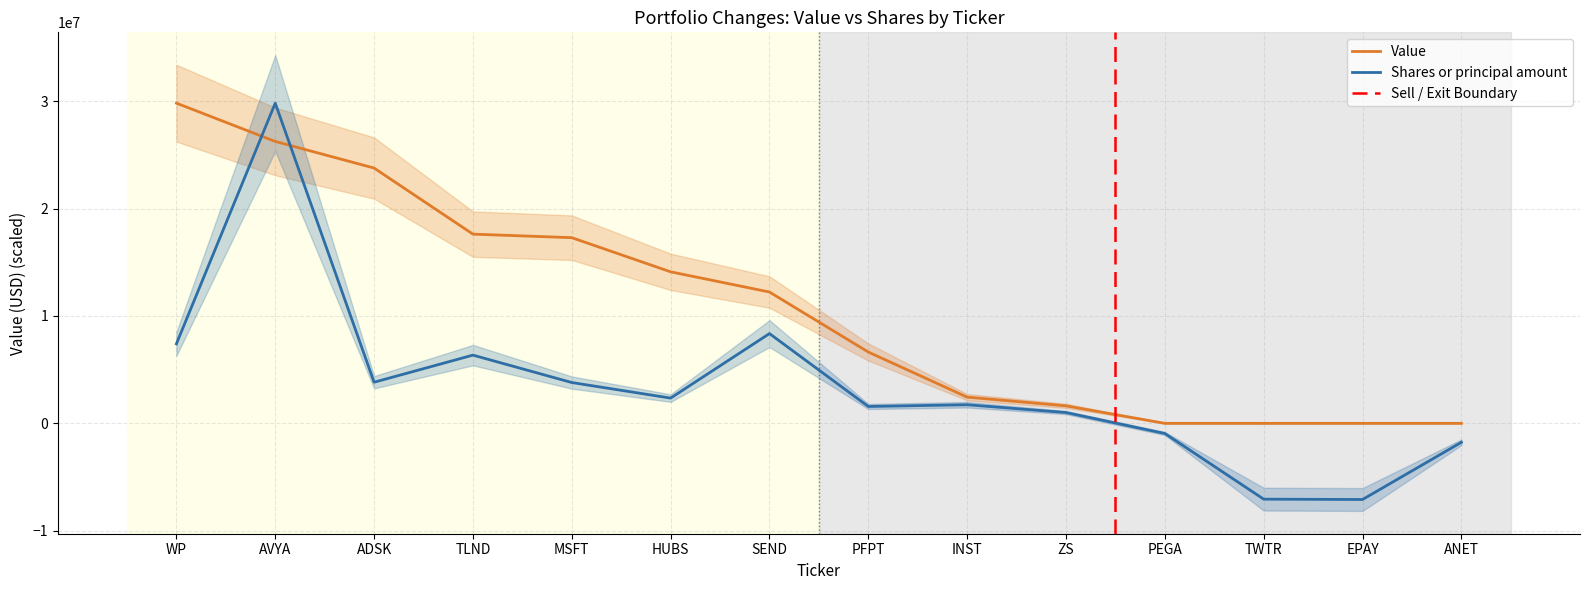

The Shares or principal amount series shows 2350634.9 at HUBS. True or false?

True